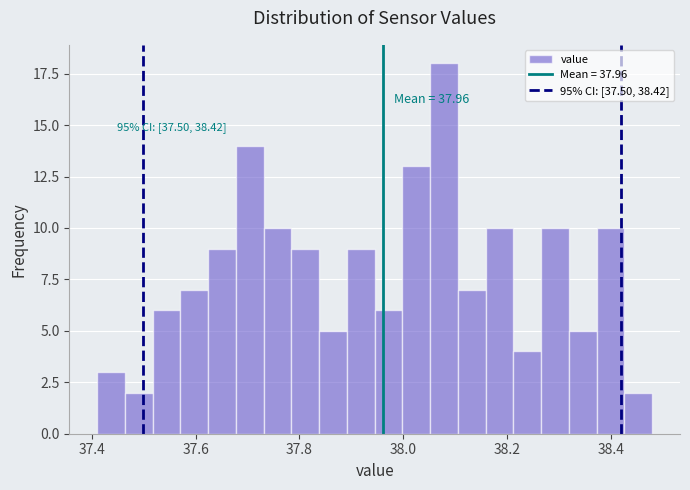

Around what value on the x-axis is the tallest bar? Give the approximate position of its centre, as read against the axis.

38.08